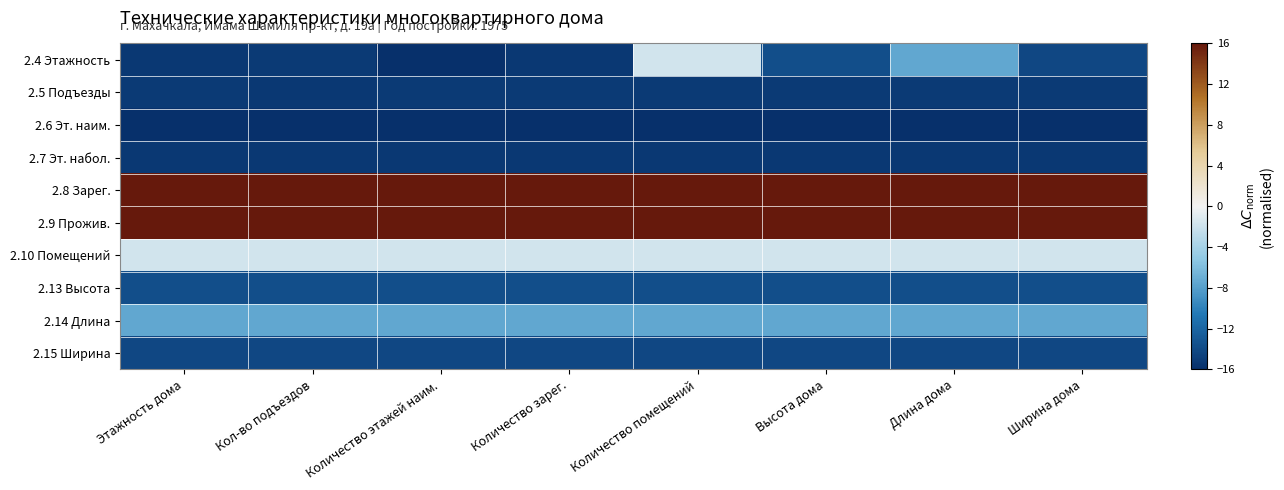

Which series has the widest spread of values?

2.4 Этажность